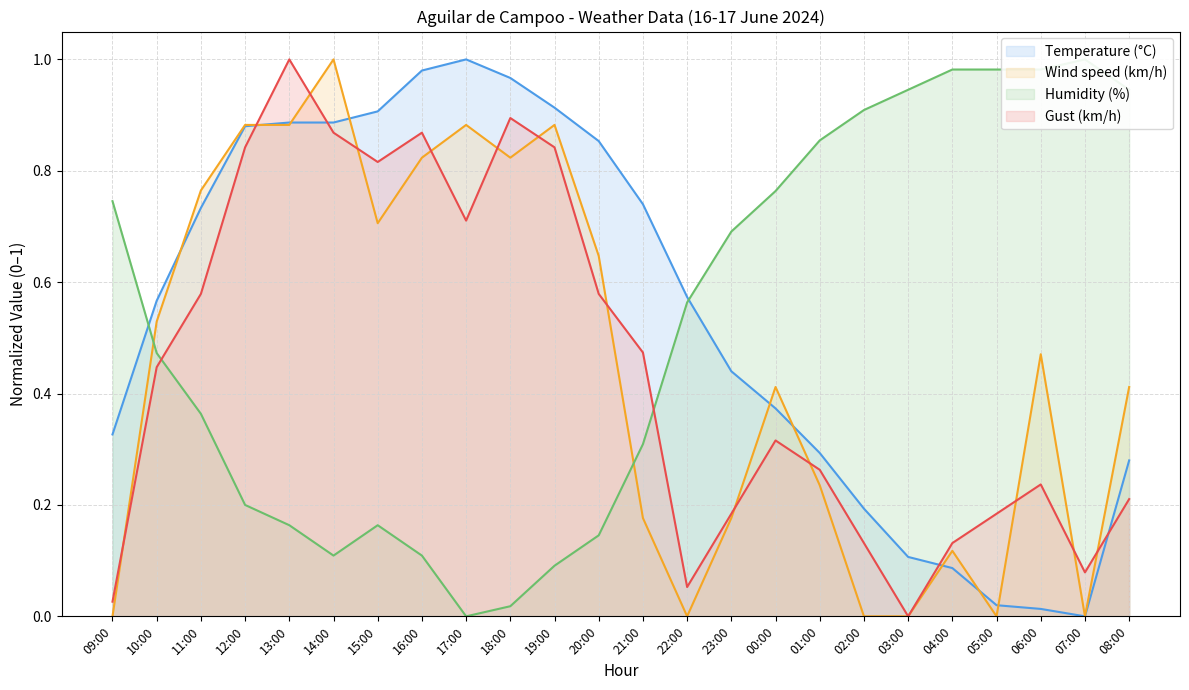

True or false: Humidity (%) and Gust (km/h) intersect in this chart.

True